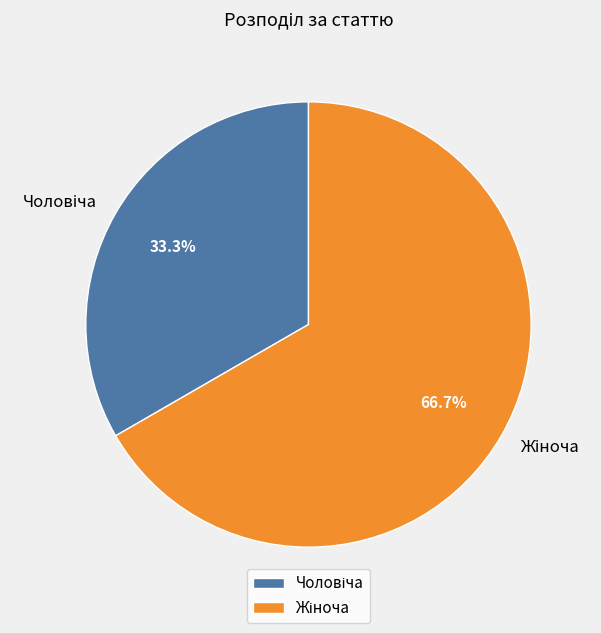

Rank the categories by value from lowest to highest.

Чоловіча, Жіноча